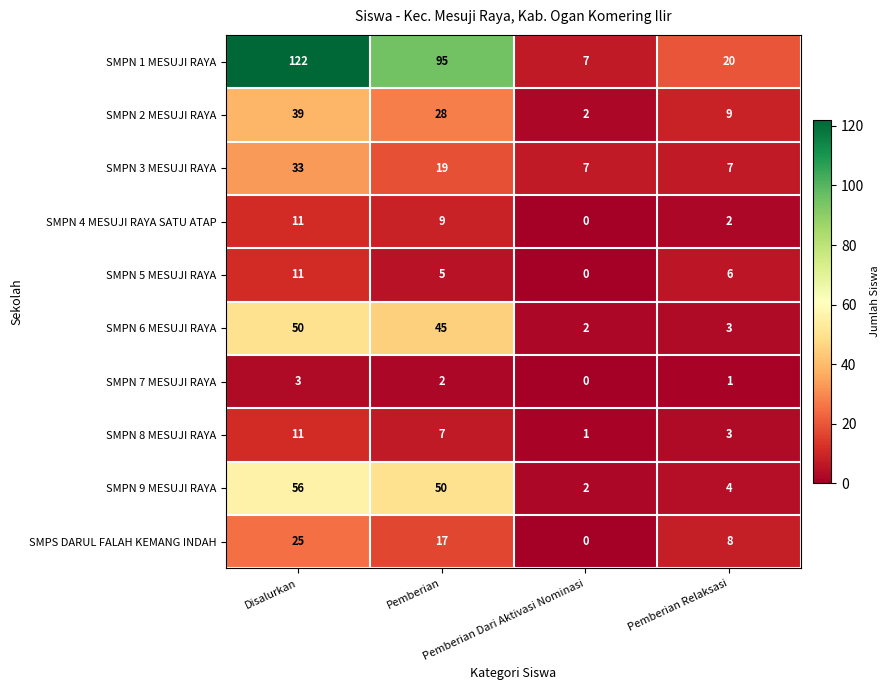

What is the average value of the SMPN 9 MESUJI RAYA series?

28